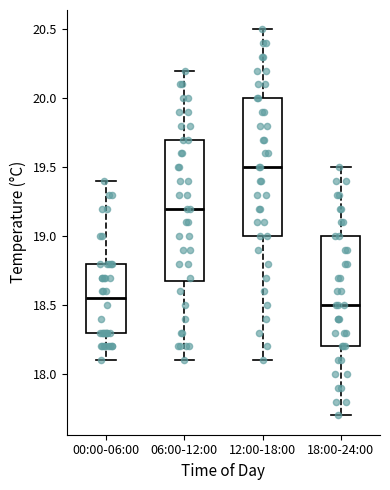

Reading left to right, read every box against the y-axis: the position of its median line, the range the box covers, and the ends of its whiskers. The values are not printed on the chart, so give them approximately, as read against the axis.

00:00-06:00: median 18.55, box 18.30 to 18.80, whiskers 18.10 to 19.40
06:00-12:00: median 19.20, box 18.70 to 19.70, whiskers 18.10 to 20.20
12:00-18:00: median 19.50, box 19.00 to 20.00, whiskers 18.10 to 20.50
18:00-24:00: median 18.50, box 18.20 to 19.00, whiskers 17.70 to 19.50